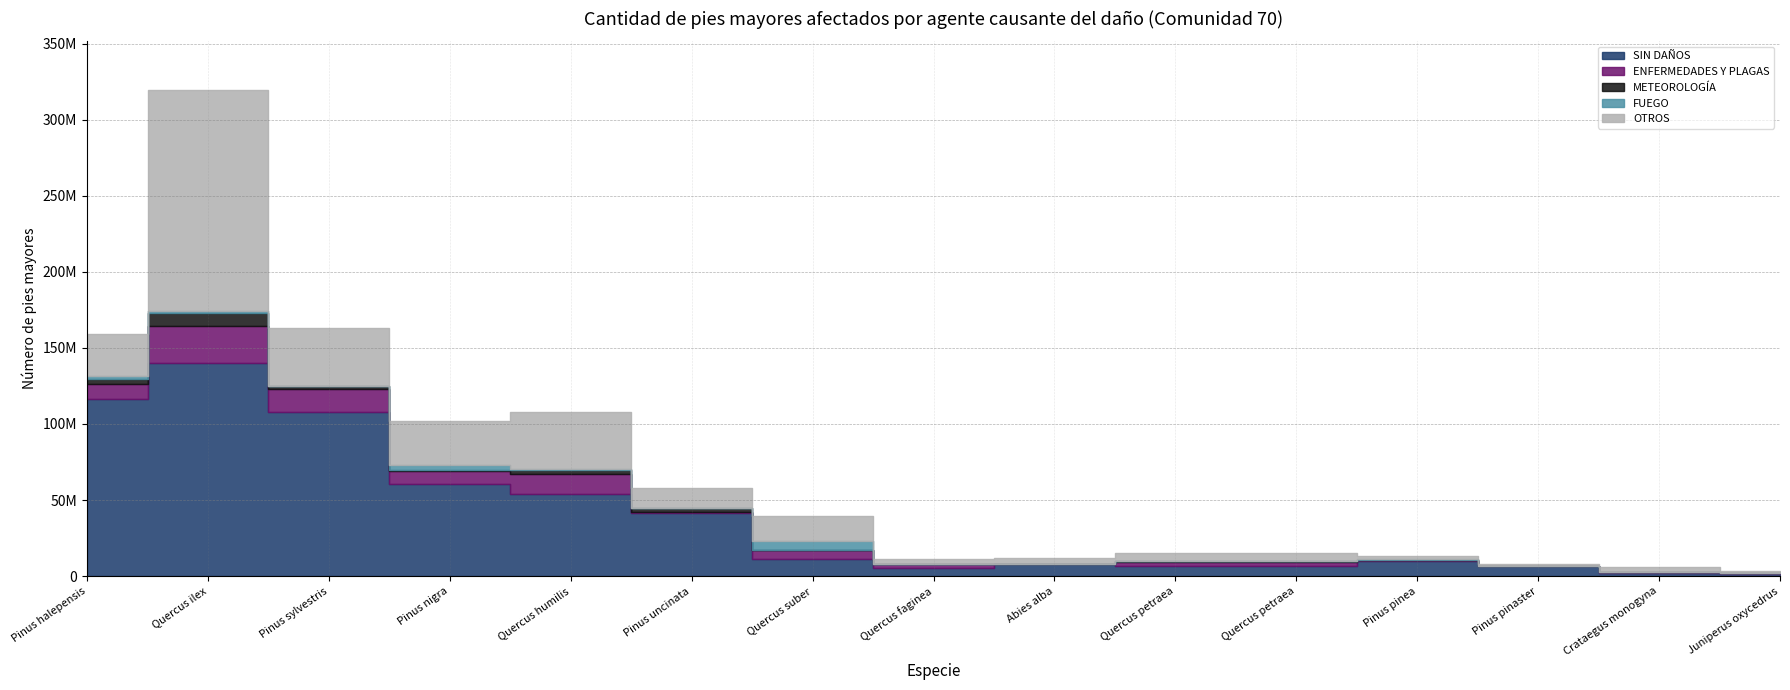

Which has a higher value, Pinus uncinata or Pinus pinaster?

Pinus uncinata